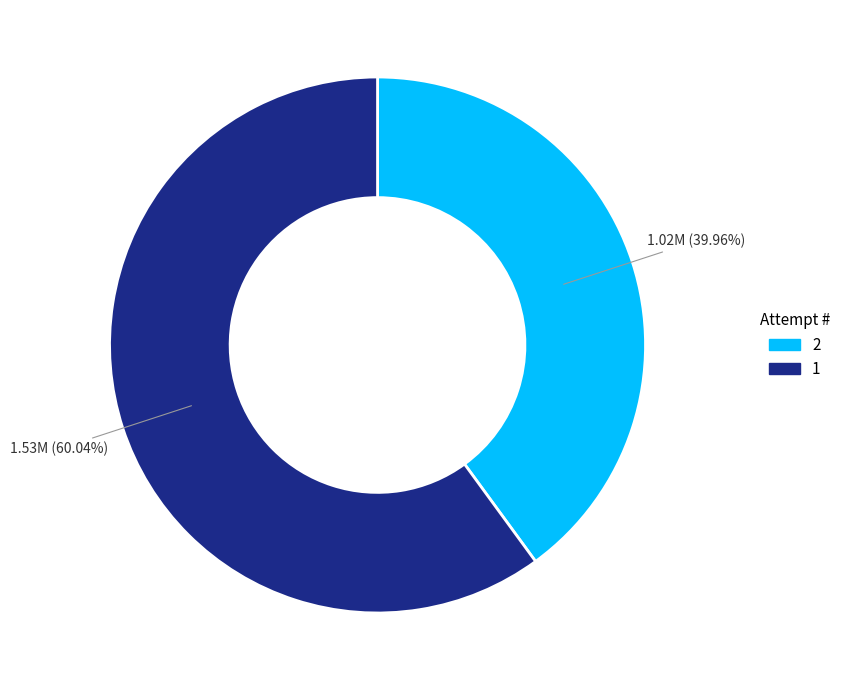

What percentage is the 1 slice, to the nearest percent?

60%